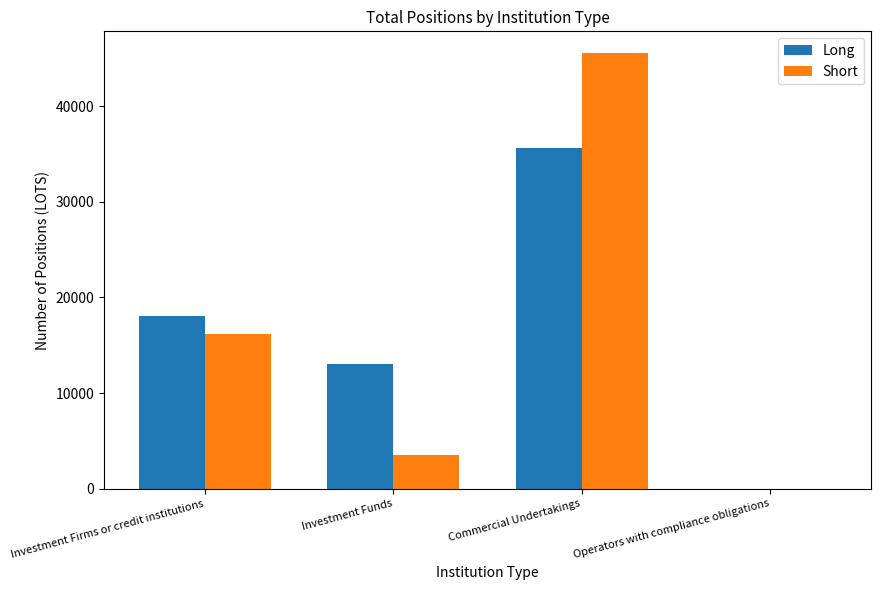

What is the total value across all series at Commercial Undertakings?

81148.4